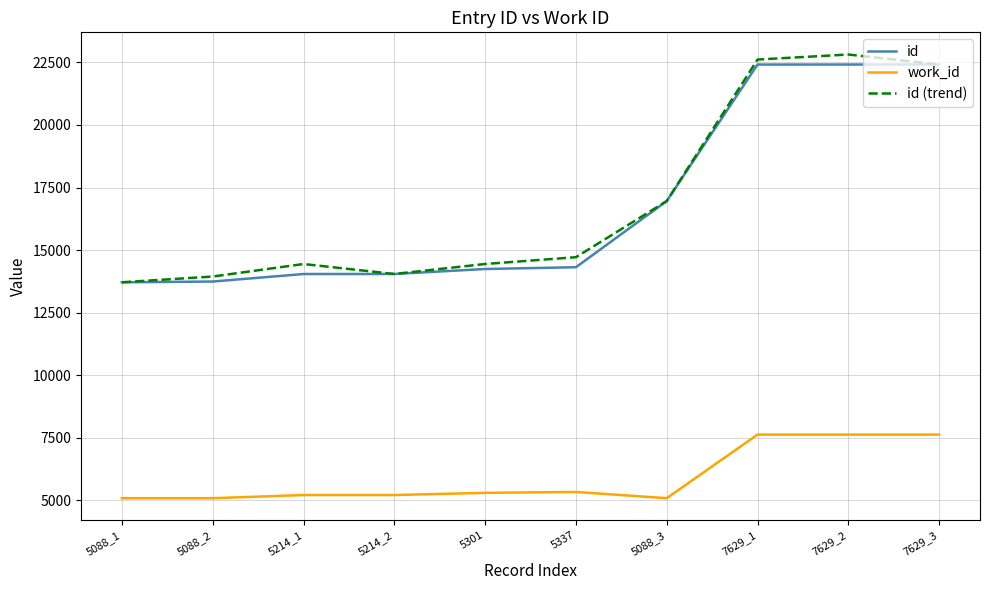

Where is id (trend) nearest to the value 18265?

5088_3